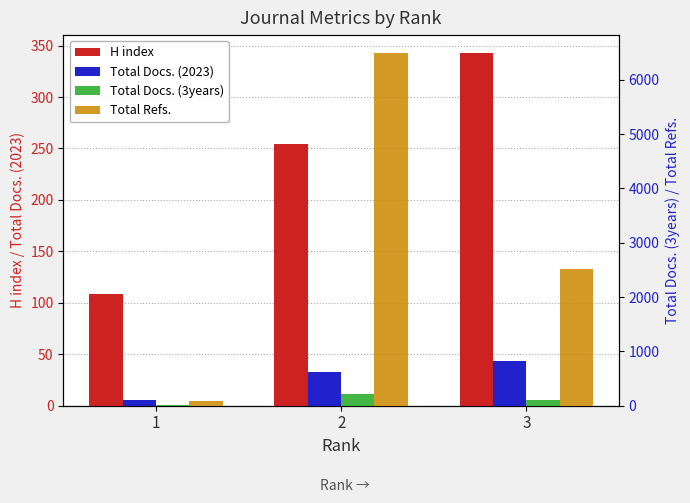

Rank the series at 1 from lowest to highest value.

Total Docs. (2023), Total Docs. (3years), Total Refs., H index